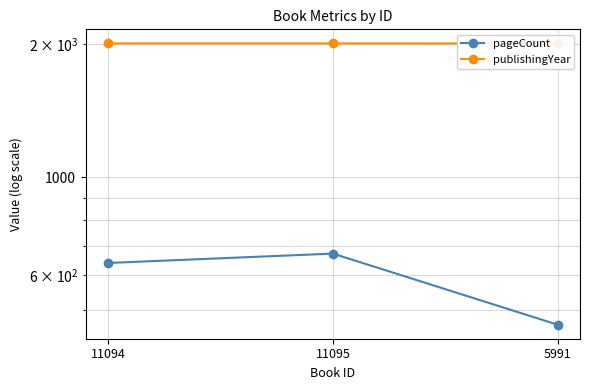

Rank the series by their average value, from highest to lowest.

publishingYear, pageCount